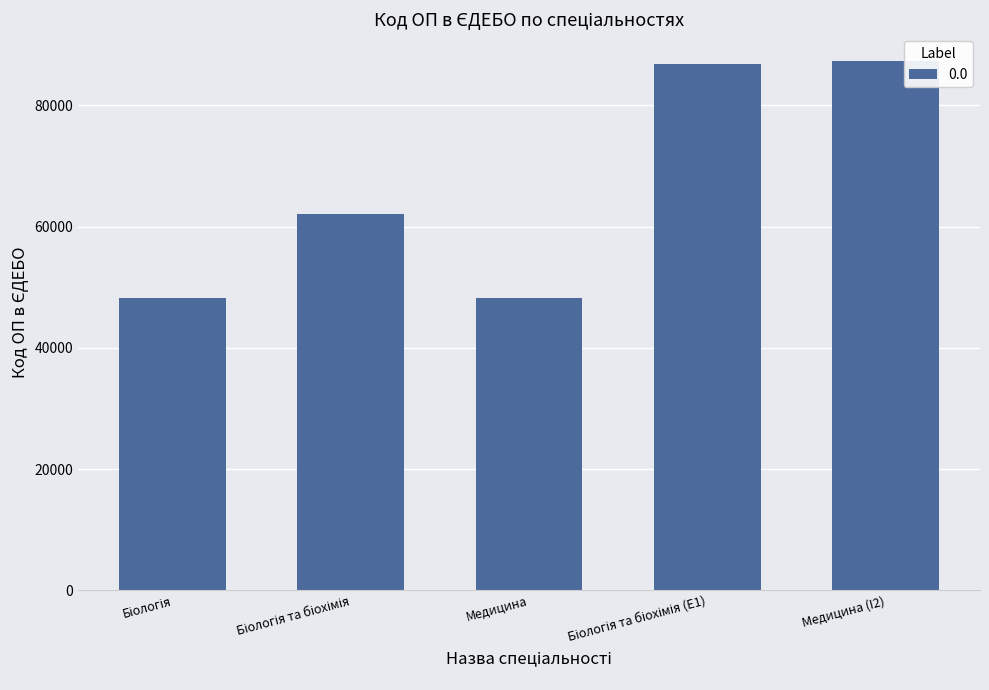

Is it true that the value at Медицина is 48227?

True